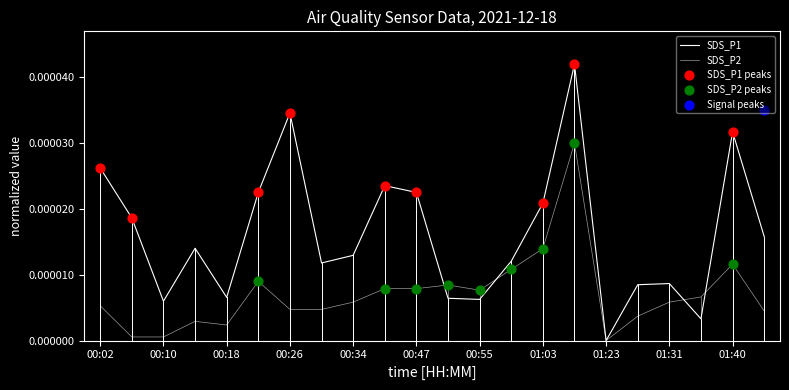

At how many categories does at least one series exceed 0?

21